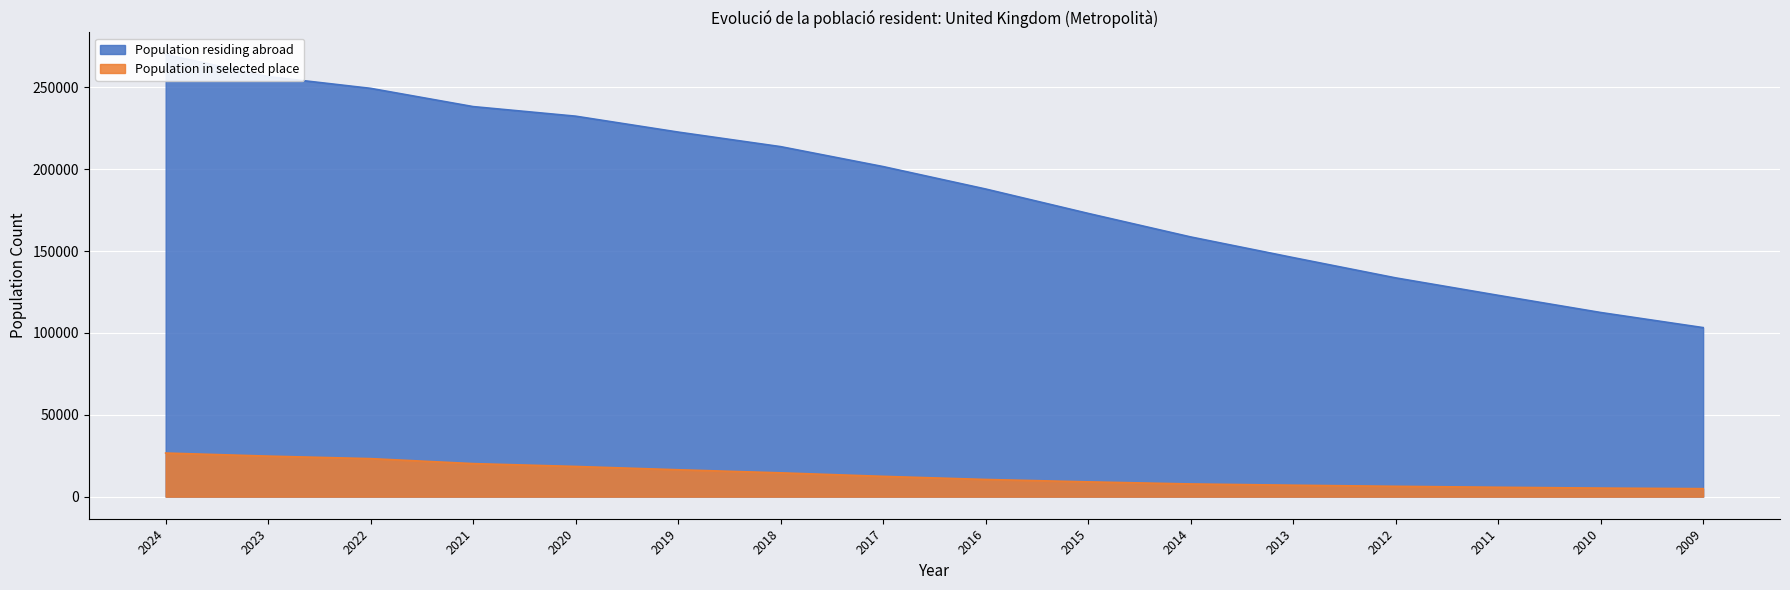

What is the average value of the Population in selected place series?

13304